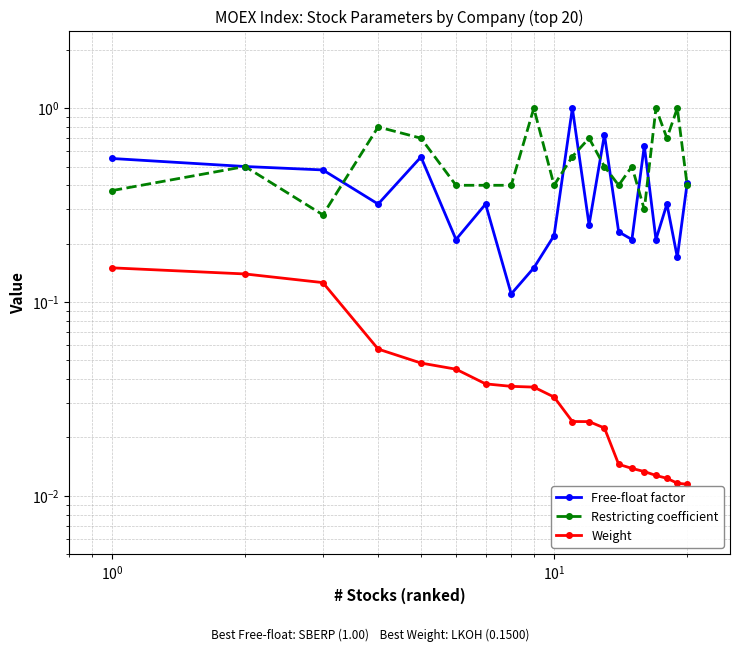

Which series has the largest total across all categories?

Restricting coefficient